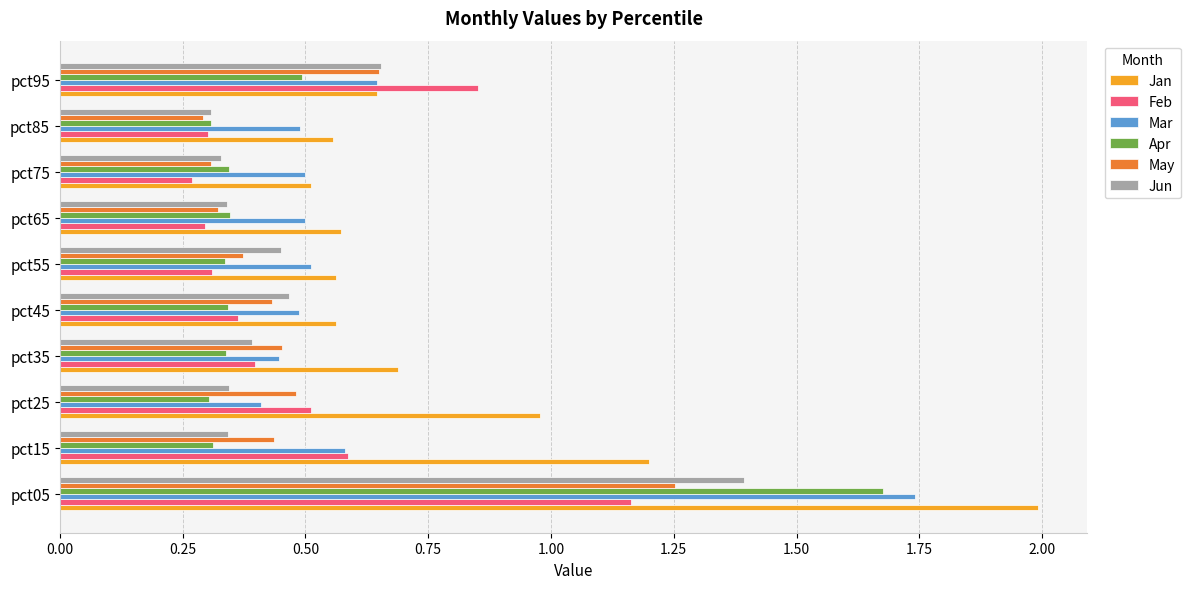

The Feb series shows 1.2 at pct05. True or false?

True